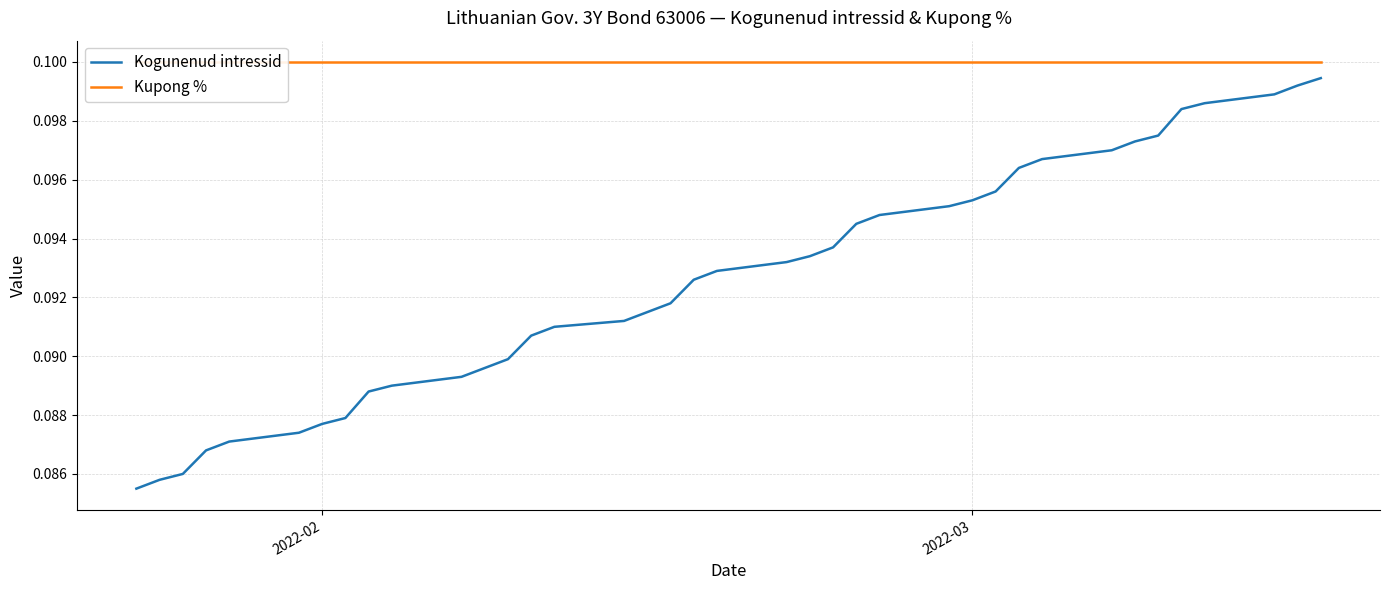

What is the value of the Kogunenud intressid point at the 21st from the left?

0.1